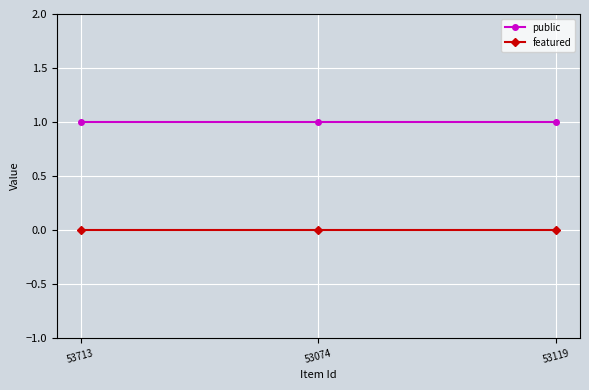

What is the label of the 1st point from the left?

53713